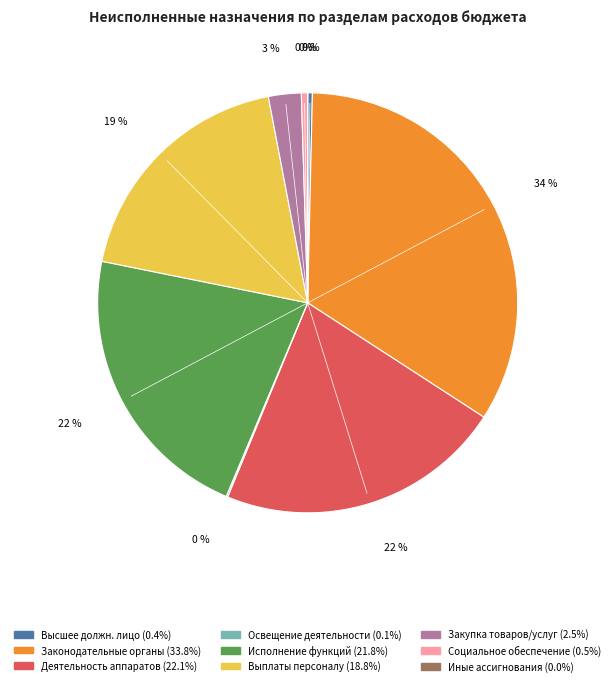

To the nearest percent, what is the difference between the largest and smallest slice percentages?

34%